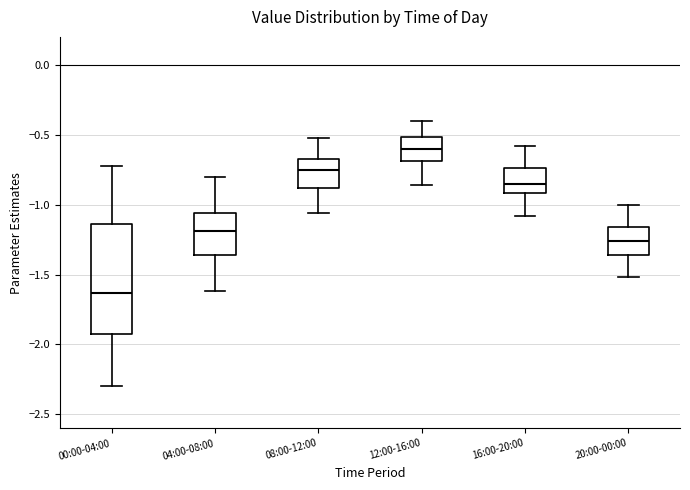

Where does the lower whisker of the box for 12:00-16:00 end on the y-axis? The values are not printed on the chart, so give them approximately, as read against the axis.

-0.85